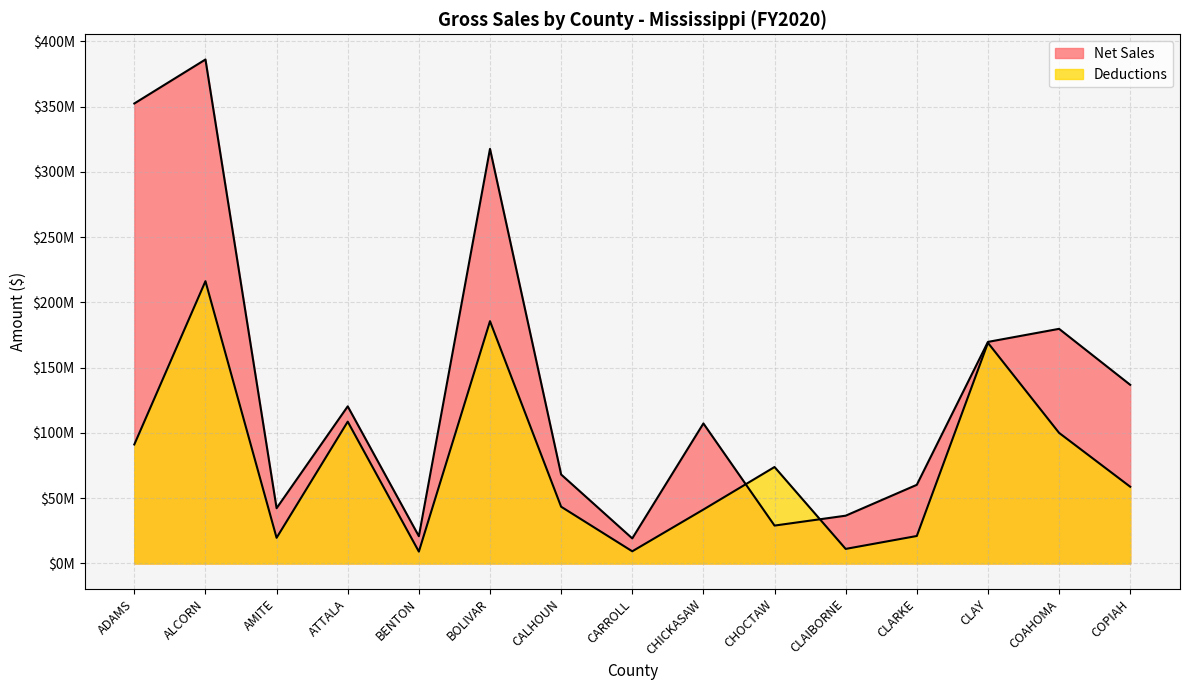

How many times do Deductions and Net Sales cross each other?

2